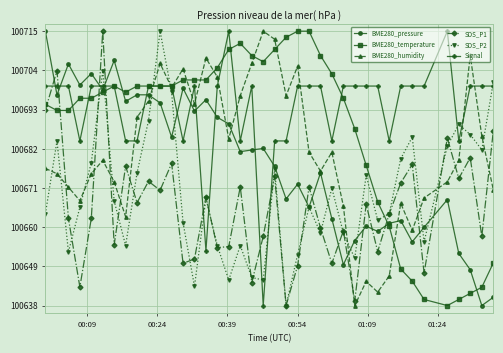

After their last crossing, which series has the higher values: Signal or BME280_pressure?

Signal